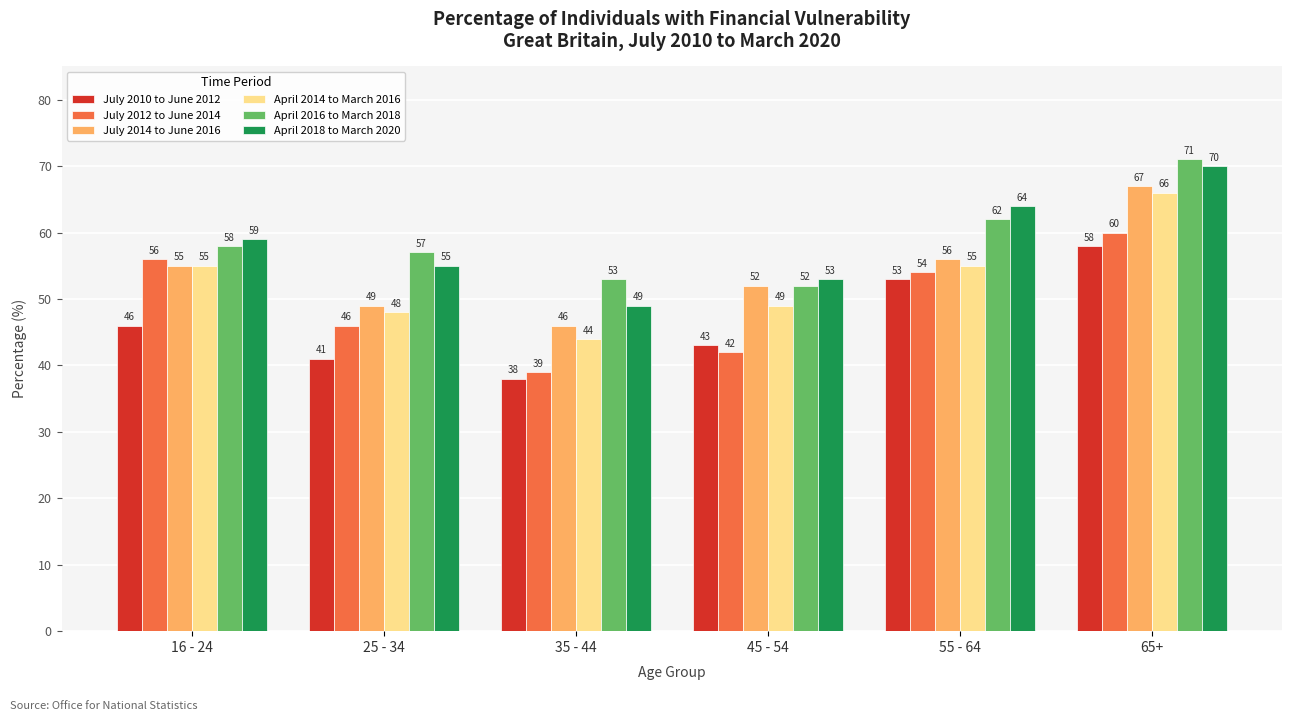

True or false: July 2012 to June 2014 has a value of 65 at 35 - 44.

False